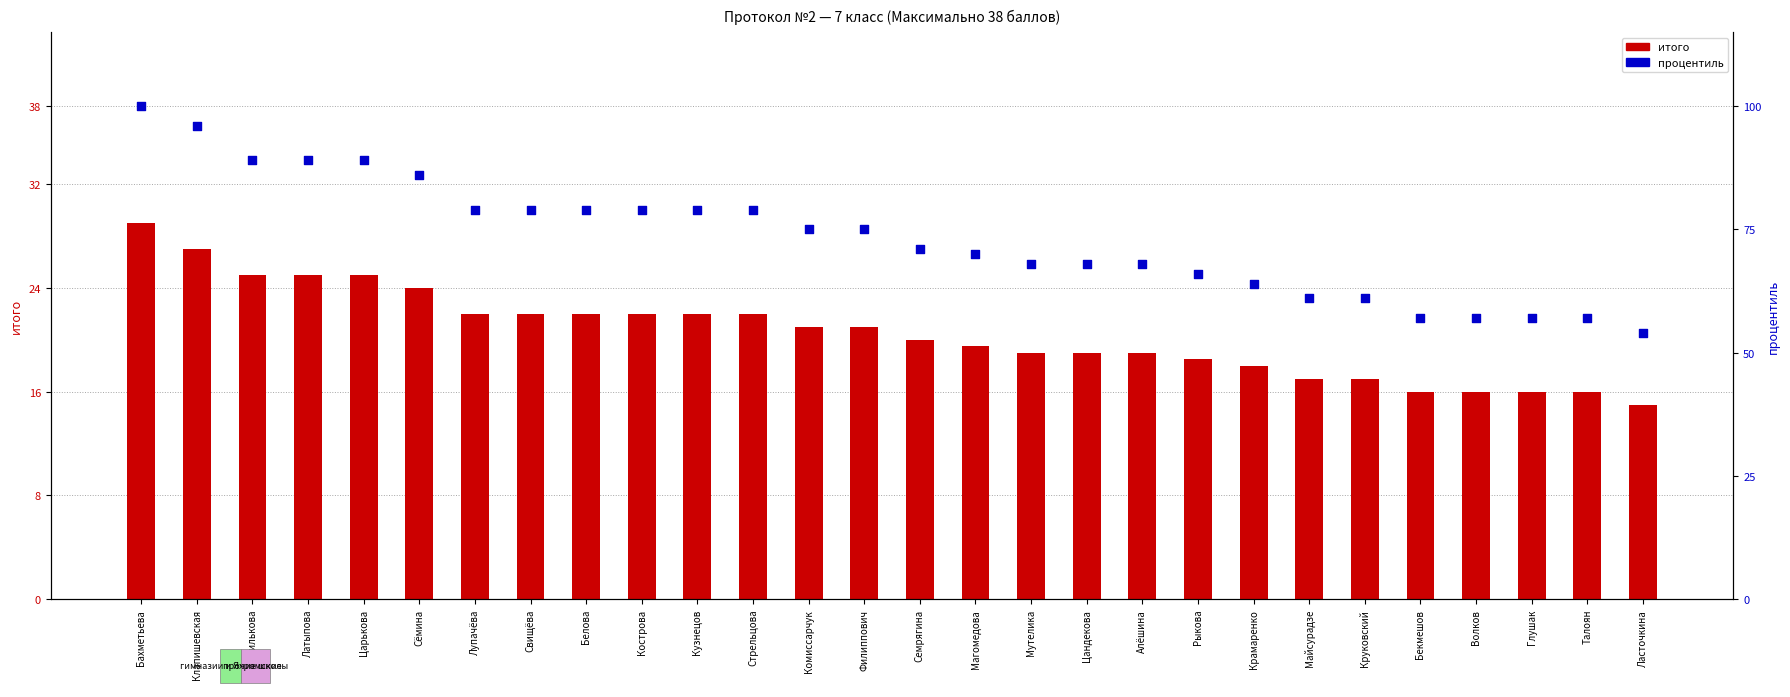

Which series has the widest spread of Y values?

процентиль